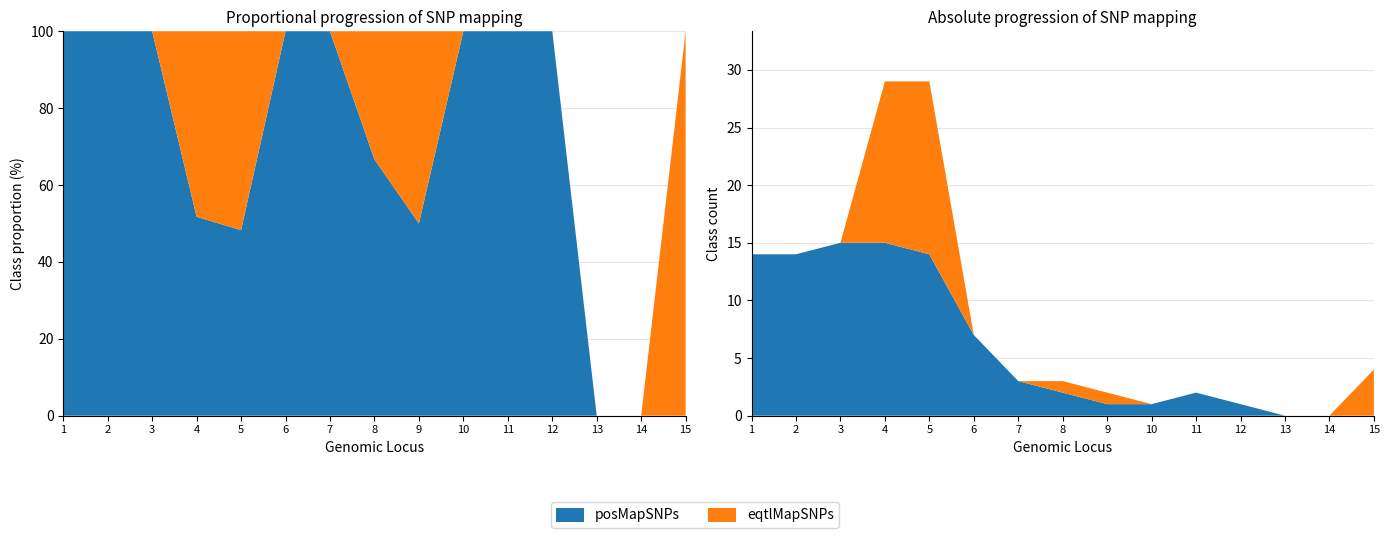

Reading right to left, what are all the values shown in this chart?

posMapSNPs: Locus 15=0	Locus 14=0	Locus 13=0	Locus 12=1	Locus 11=2	Locus 10=1	Locus 9=1	Locus 8=2	Locus 7=3	Locus 6=7	Locus 5=14	Locus 4=15	Locus 3=15	Locus 2=14	Locus 1=14
eqtlMapSNPs: Locus 15=4	Locus 14=0	Locus 13=0	Locus 12=0	Locus 11=0	Locus 10=0	Locus 9=1	Locus 8=1	Locus 7=0	Locus 6=0	Locus 5=15	Locus 4=14	Locus 3=0	Locus 2=0	Locus 1=0